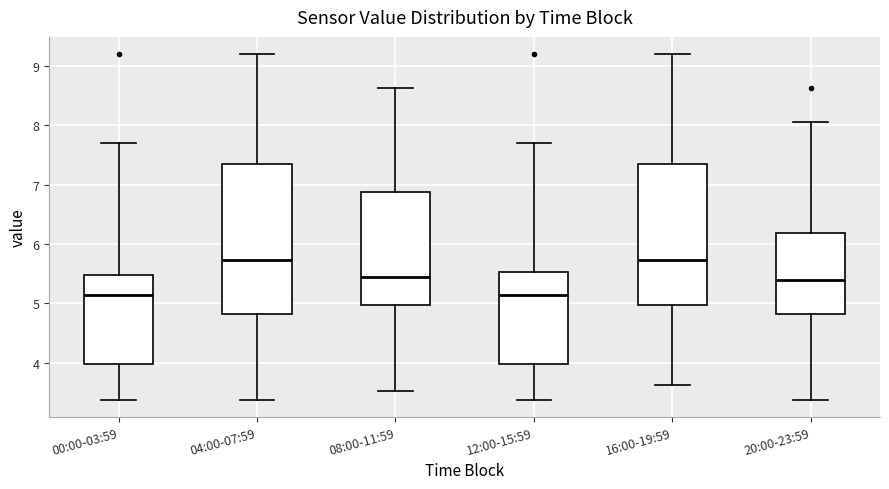

Reading left to right, read every box against the y-axis: the position of its median line, the range the box covers, and the ends of its whiskers. The values are not printed on the chart, so give them approximately, as read against the axis.

00:00-03:59: median 5.1, box 4.0 to 5.5, whiskers 3.4 to 7.7
04:00-07:59: median 5.7, box 4.8 to 7.3, whiskers 3.4 to 9.2
08:00-11:59: median 5.5, box 5.0 to 6.9, whiskers 3.5 to 8.6
12:00-15:59: median 5.1, box 4.0 to 5.5, whiskers 3.4 to 7.7
16:00-19:59: median 5.7, box 5.0 to 7.3, whiskers 3.6 to 9.2
20:00-23:59: median 5.4, box 4.8 to 6.2, whiskers 3.4 to 8.1